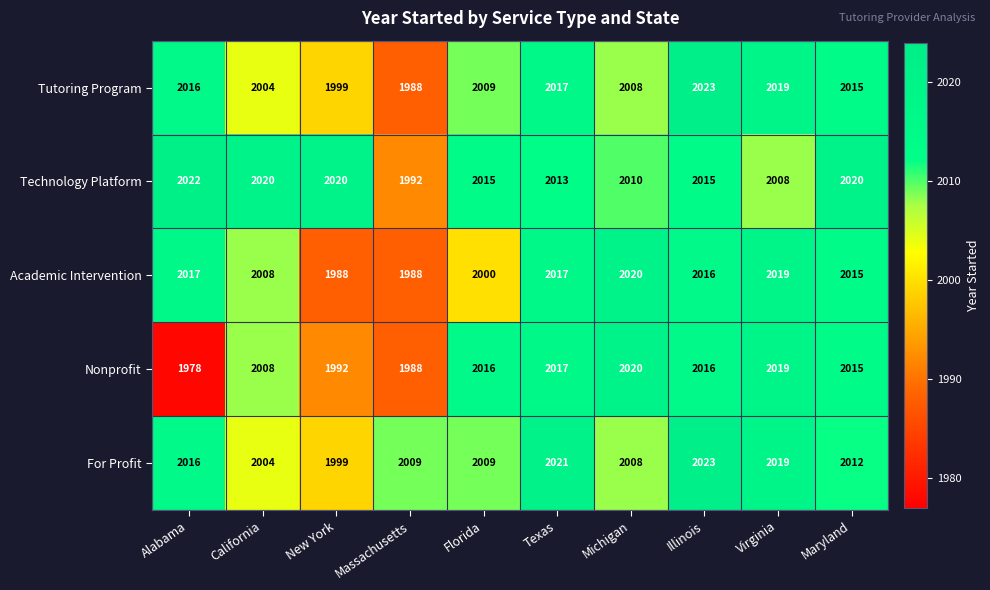

Between New York and Maryland, which series saw the biggest shift?

Academic Intervention